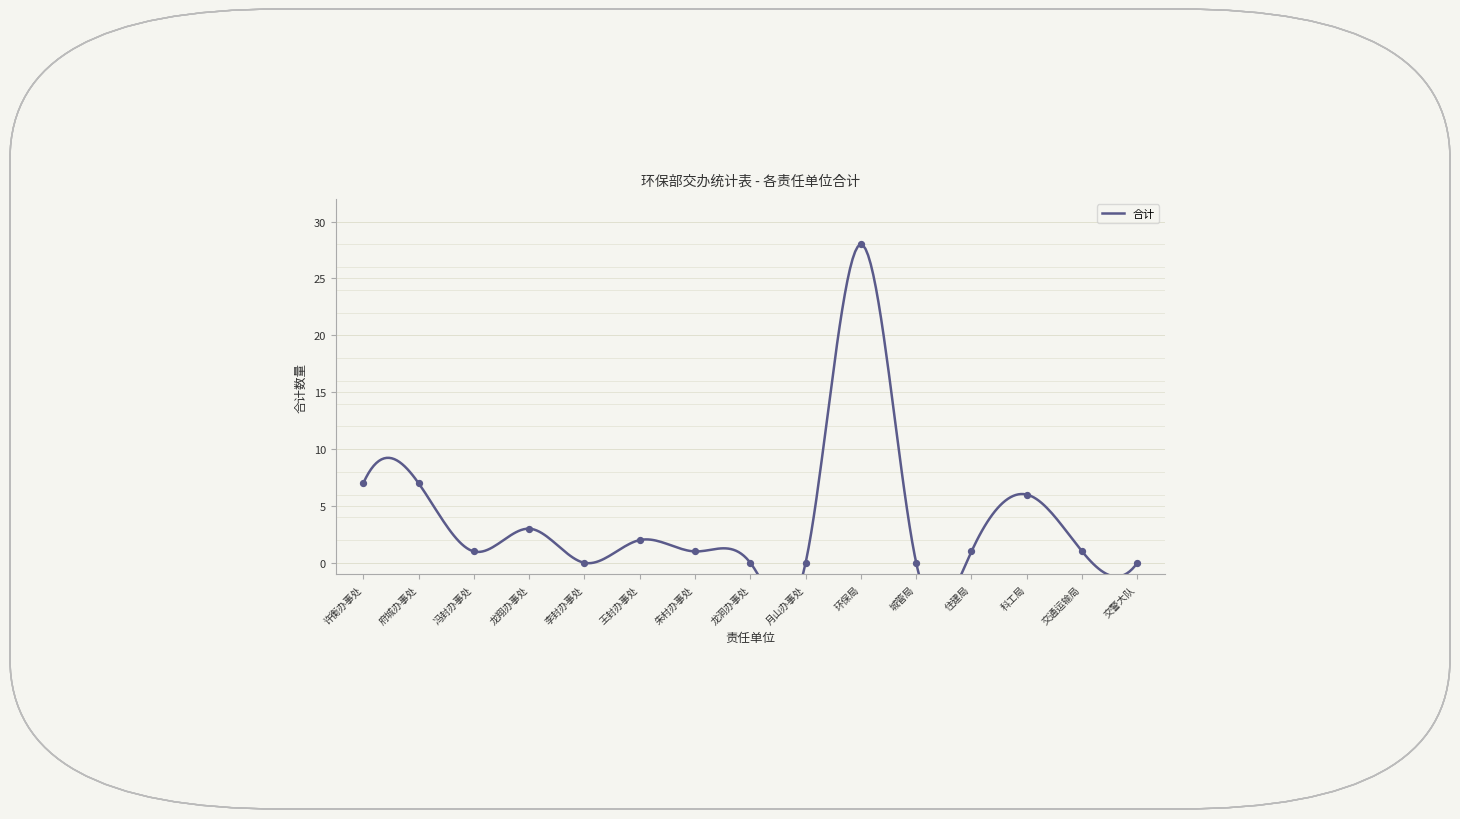

Which has a higher value, 科工局 or 王封办事处?

科工局